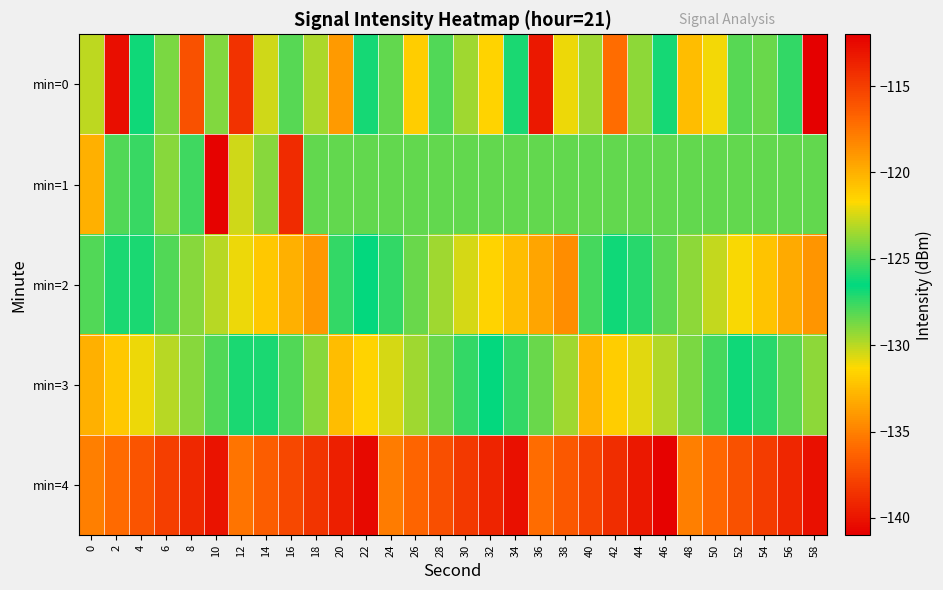

At which category is the sum across all series the highest?

8